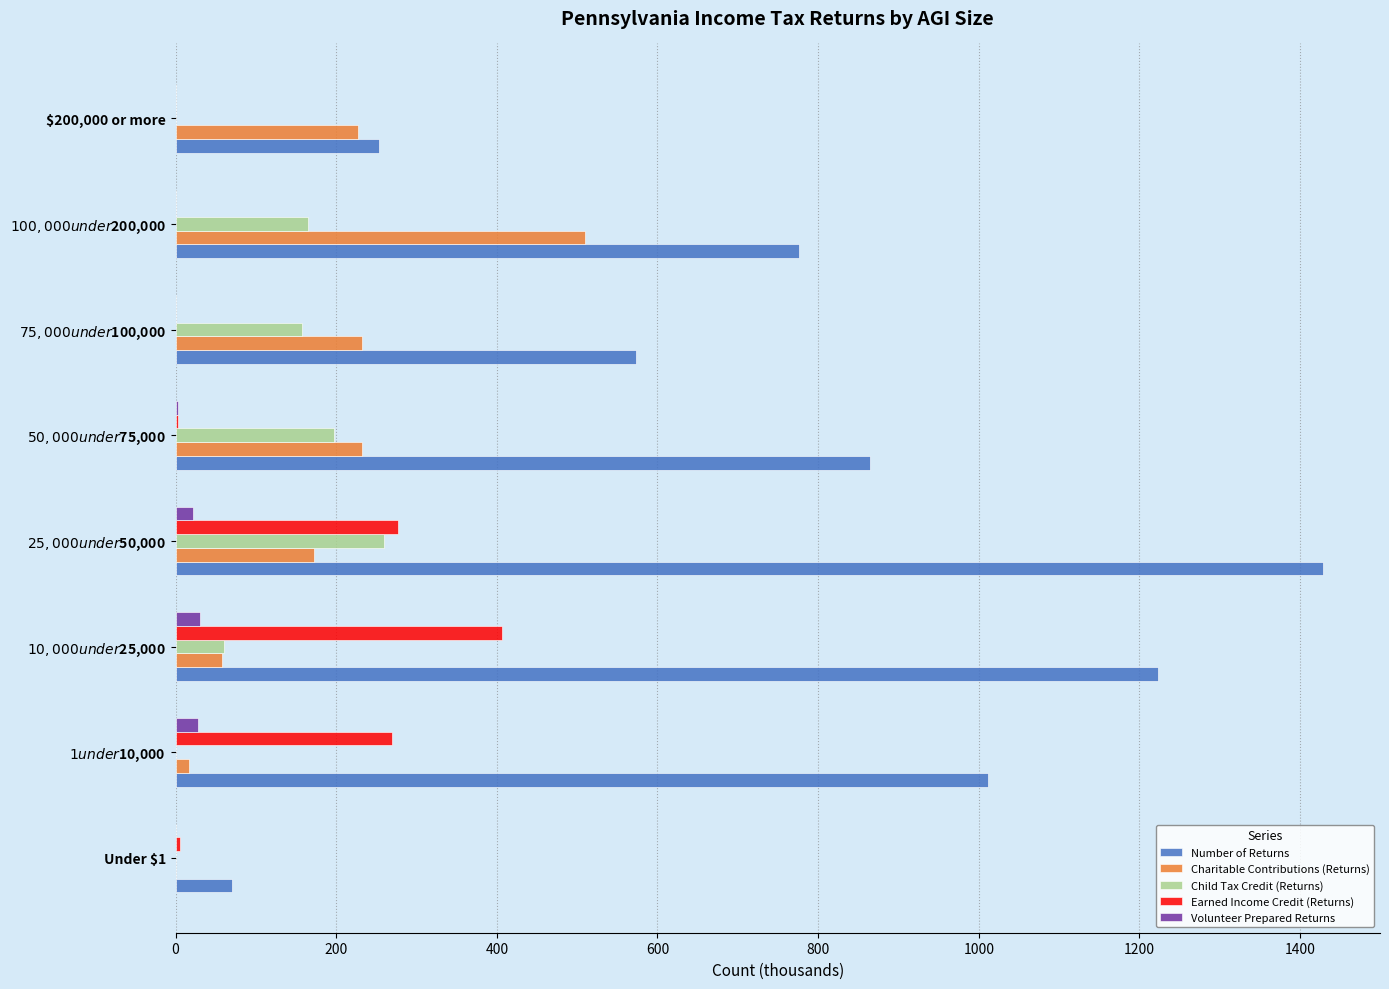

Is it true that Earned Income Credit (Returns) equals -166.2 at $200,000 or more?

False